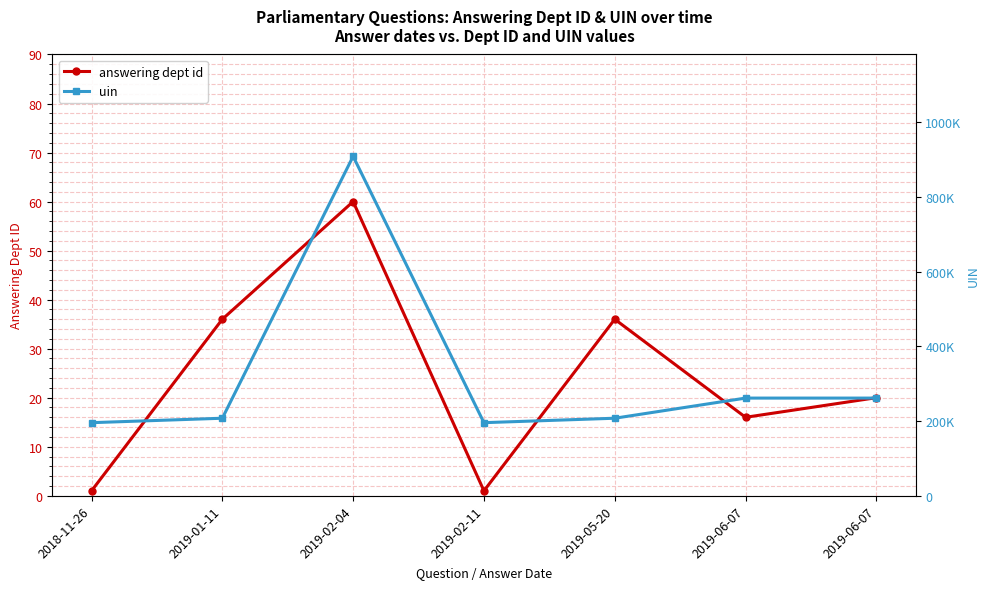

Which series has the largest total across all categories?

uin